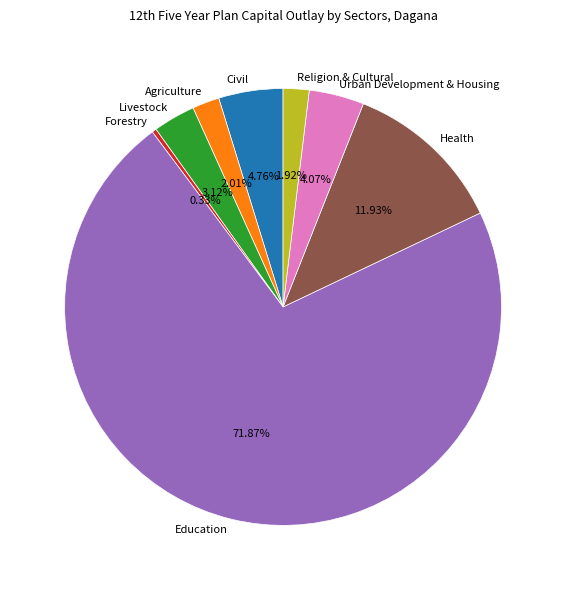

Is there a majority slice in this chart?

Yes